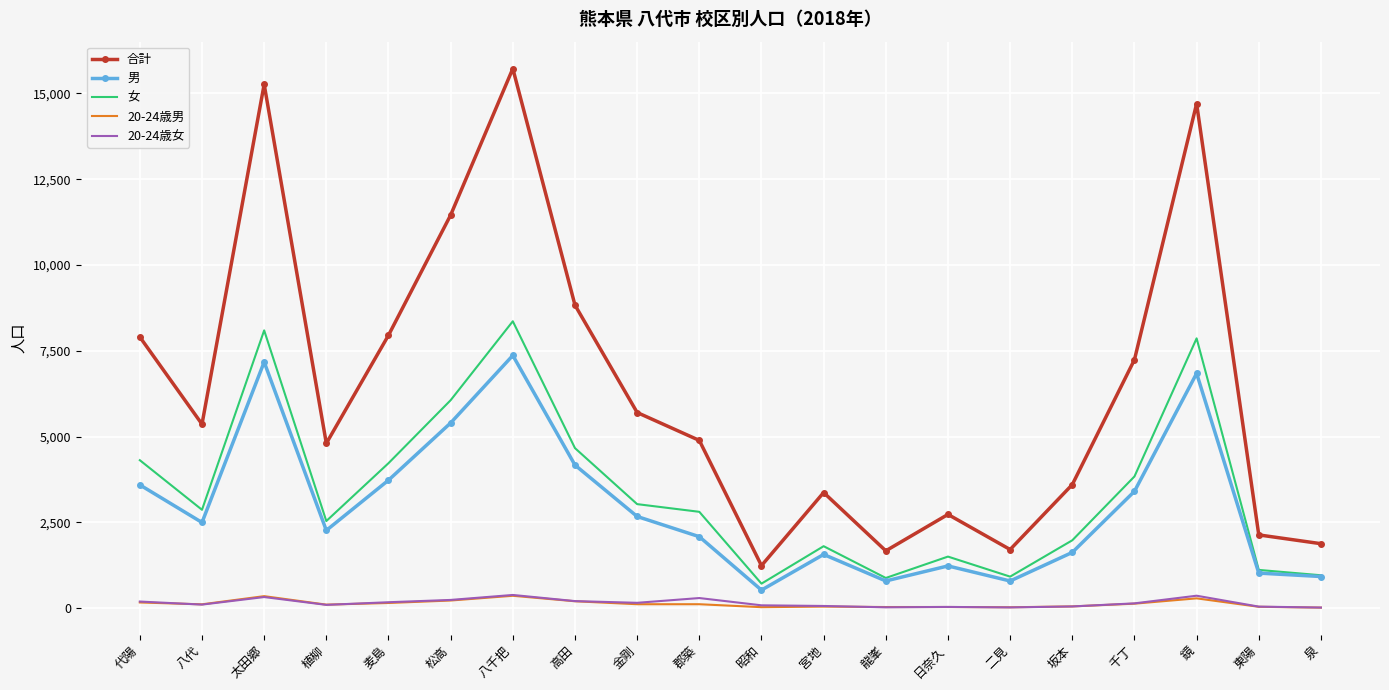

True or false: 20-24歳男 and 合計 cross at least once.

False